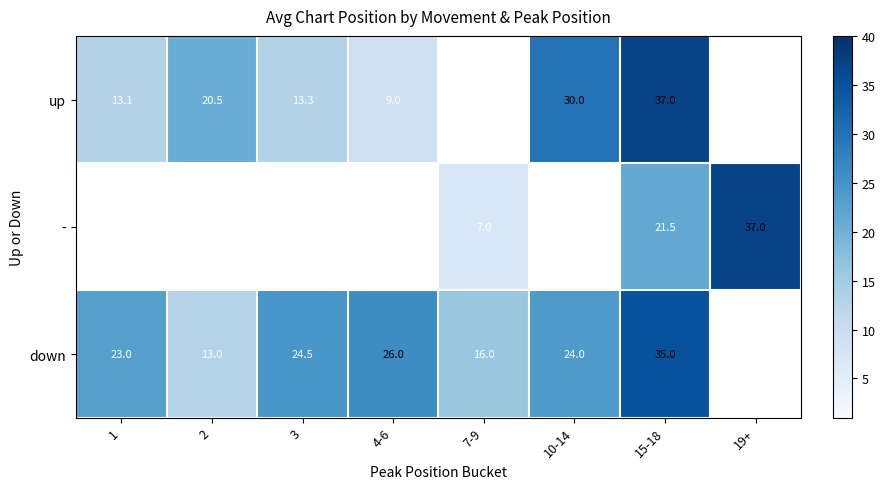

Which label corresponds to the smallest value in the chart?

7-9